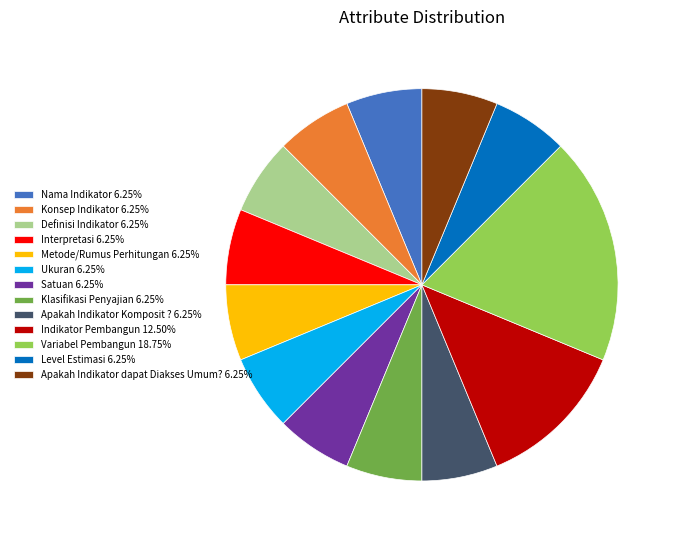

Which slice is the largest?

Variabel Pembangun